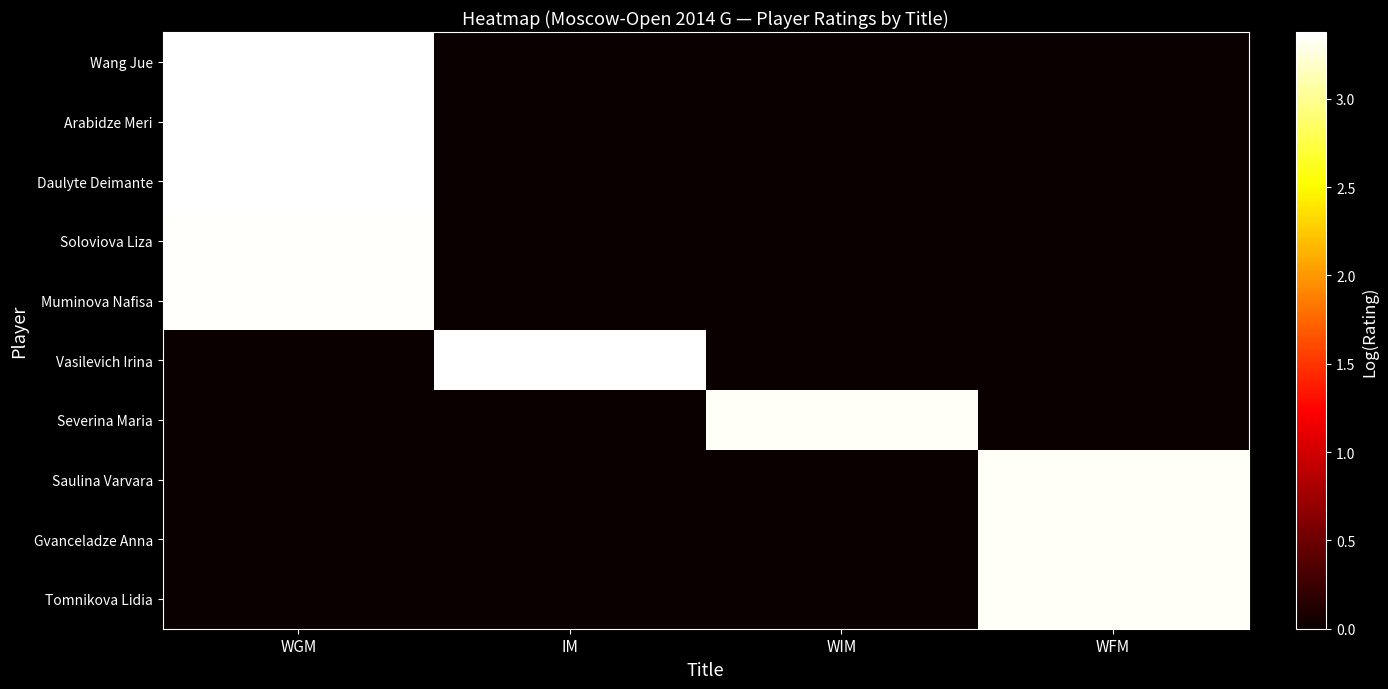

Between IM and WIM, which is larger?

IM